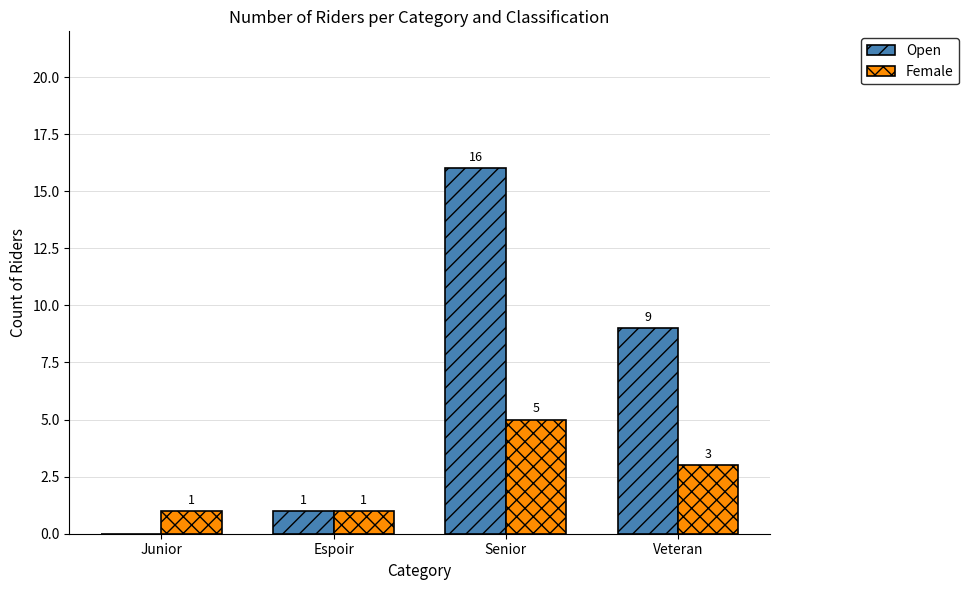

True or false: Open has a value of 16 at Senior.

True